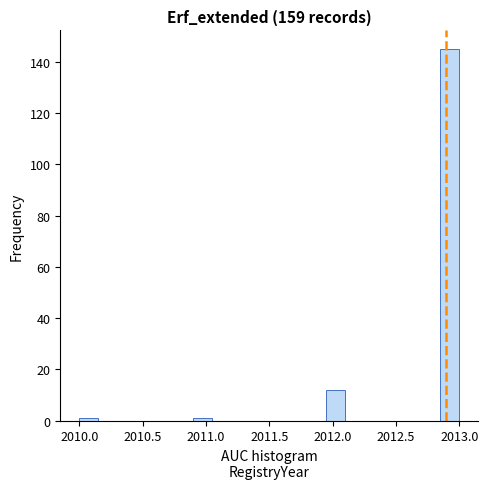

Around what value on the x-axis is the tallest bar? Give the approximate position of its centre, as read against the axis.

2012.95